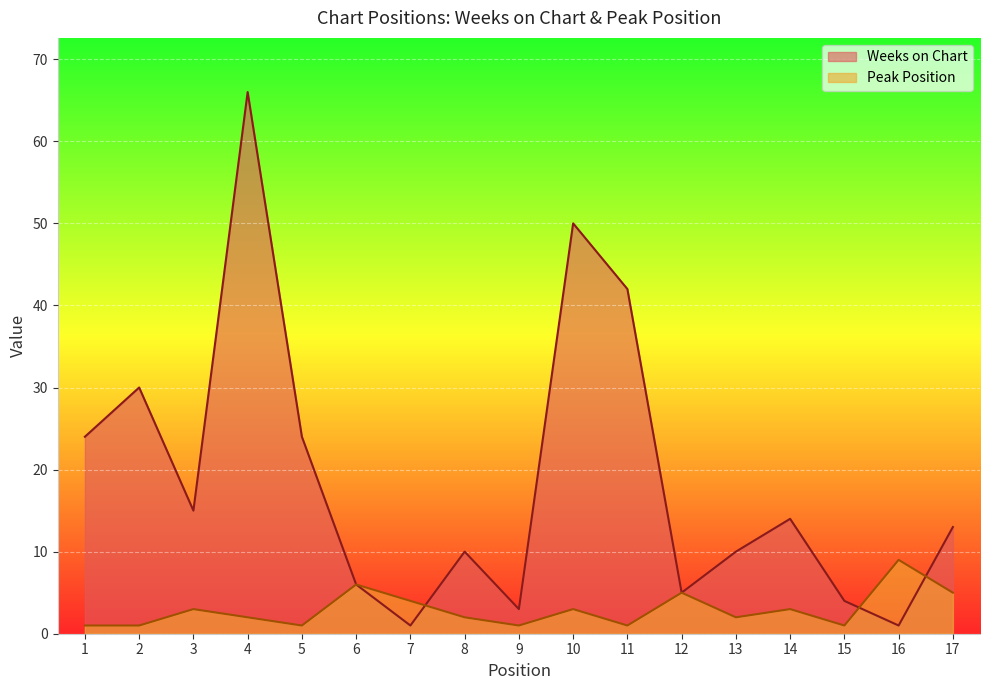

What is the maximum value for Peak Position?

9